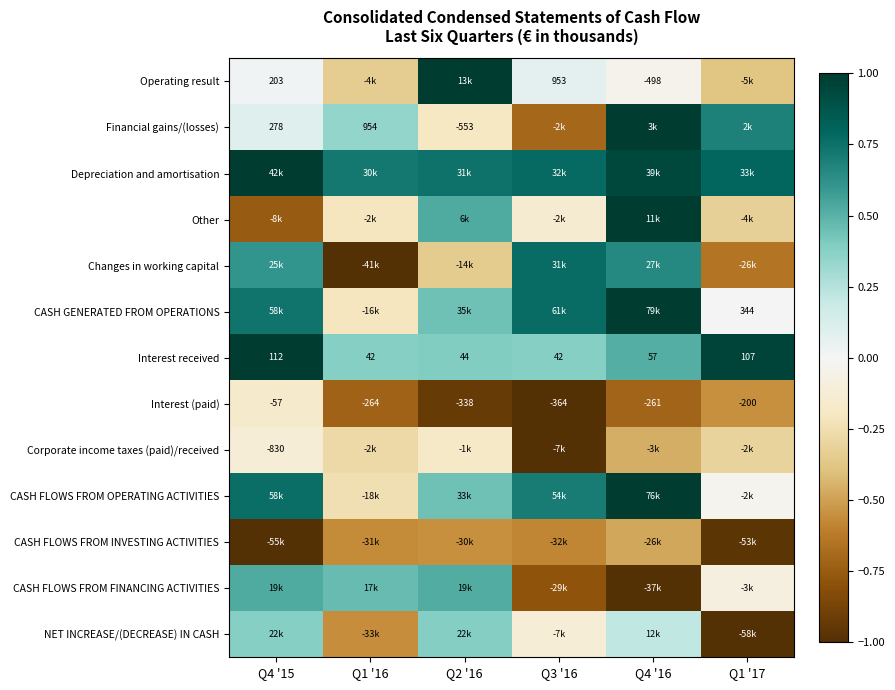

How many data points in Interest received are less than 57?

3